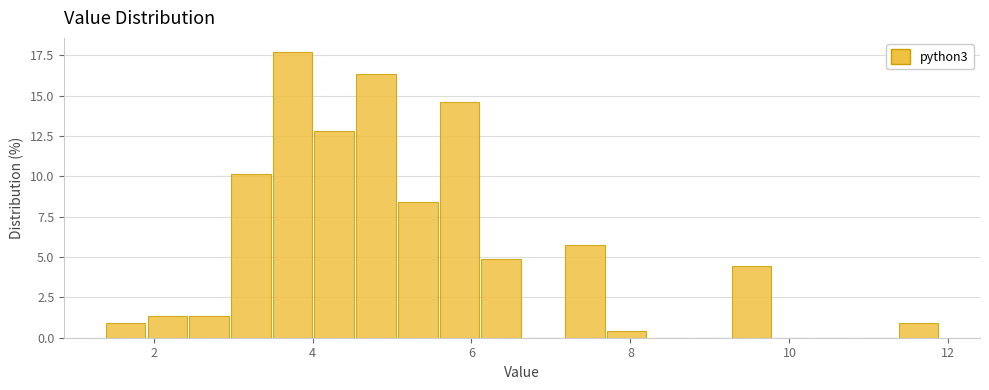

Read against the x-axis, roughly where is the centre of the tallest bar?

3.8